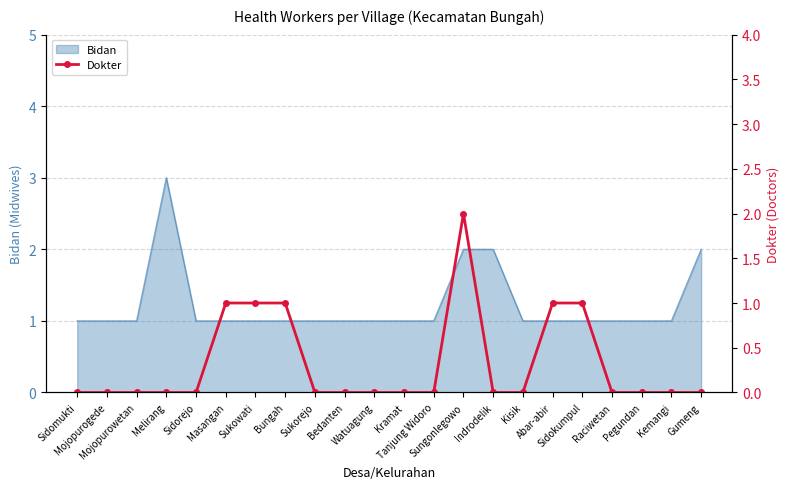

What is the highest value of the Bidan series?

3